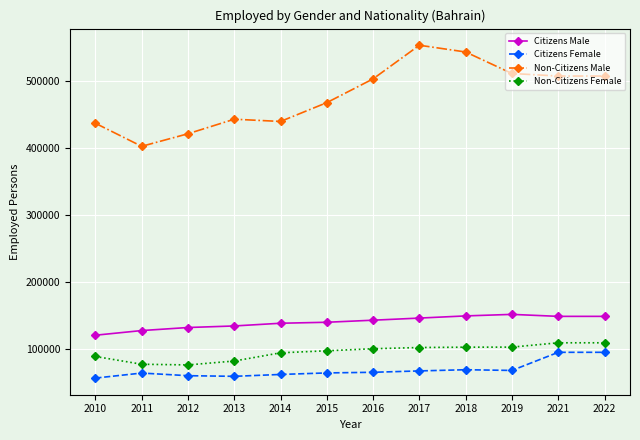

True or false: Citizens Female and Citizens Male cross at least once.

False